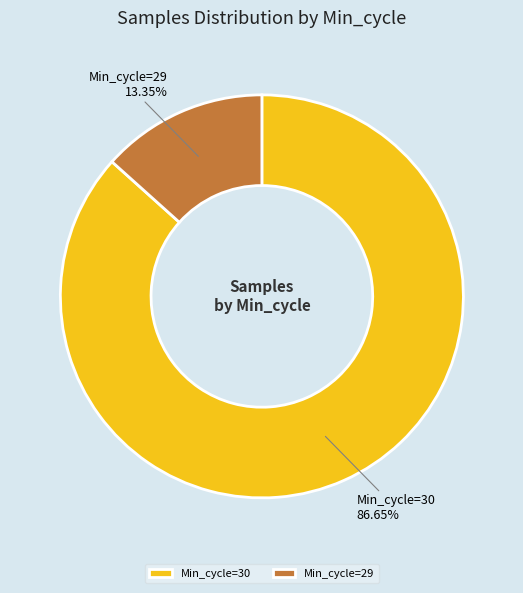

Does any single category account for the majority?

Yes